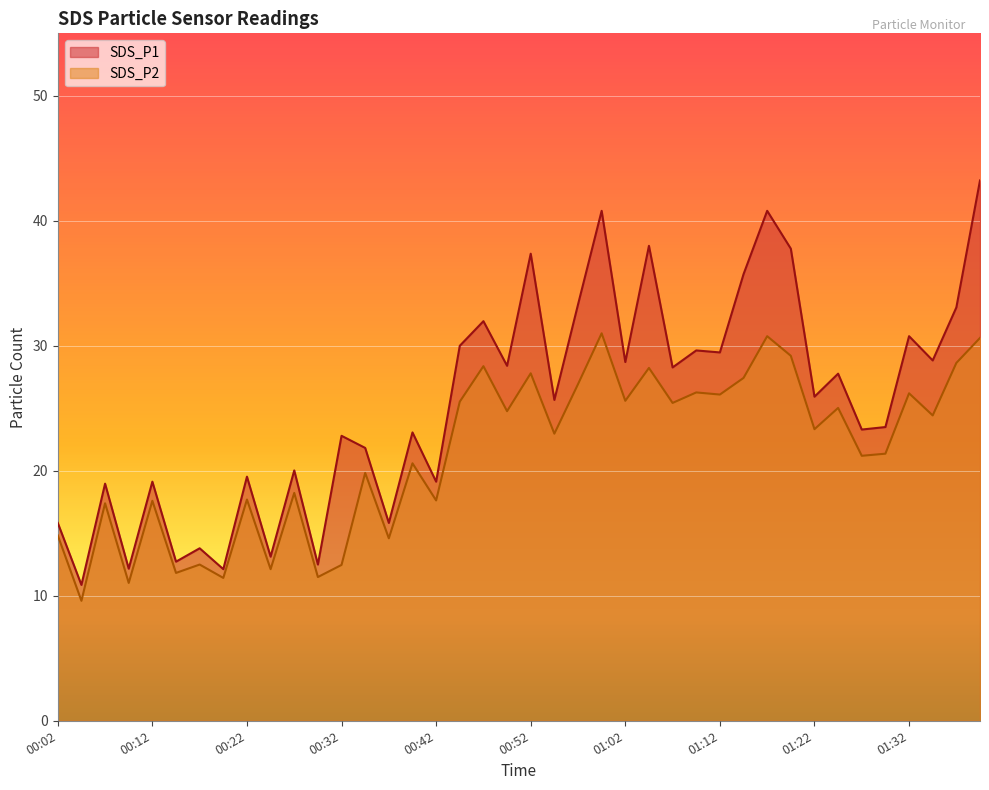

What is the sum of the SDS_P1 values at 00:04 and 00:42?

30.0